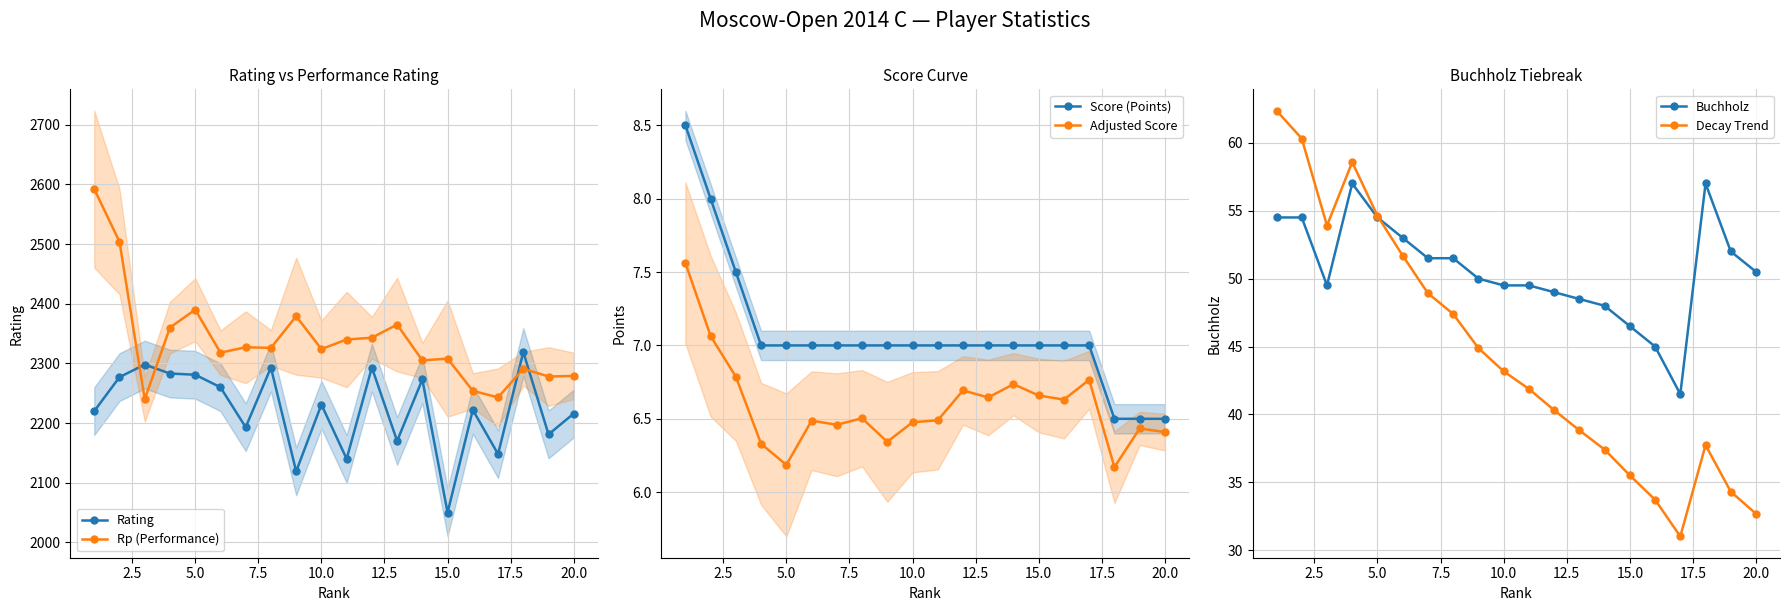

True or false: Rp (Performance) and Rating cross at least once.

True